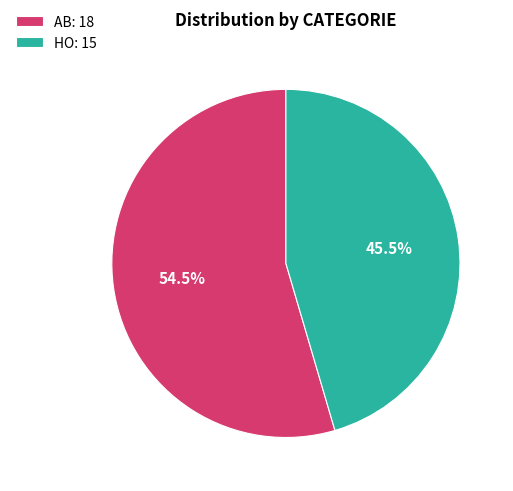

To the nearest percent, what is the difference between the largest and smallest slice percentages?

9%